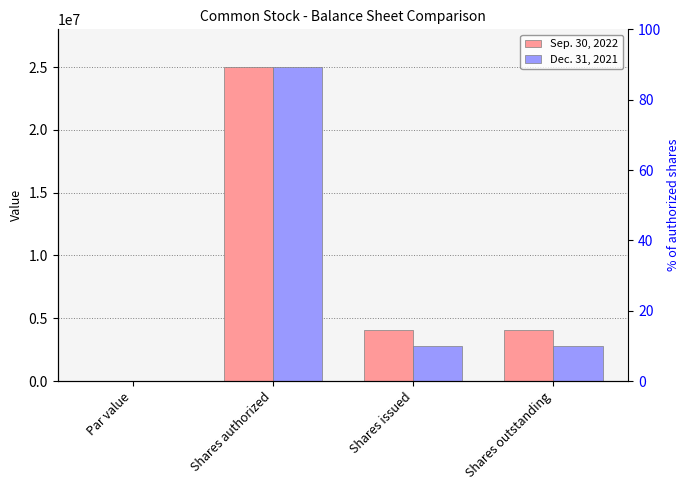

What is the label of the 2nd bar from the left?

Shares authorized